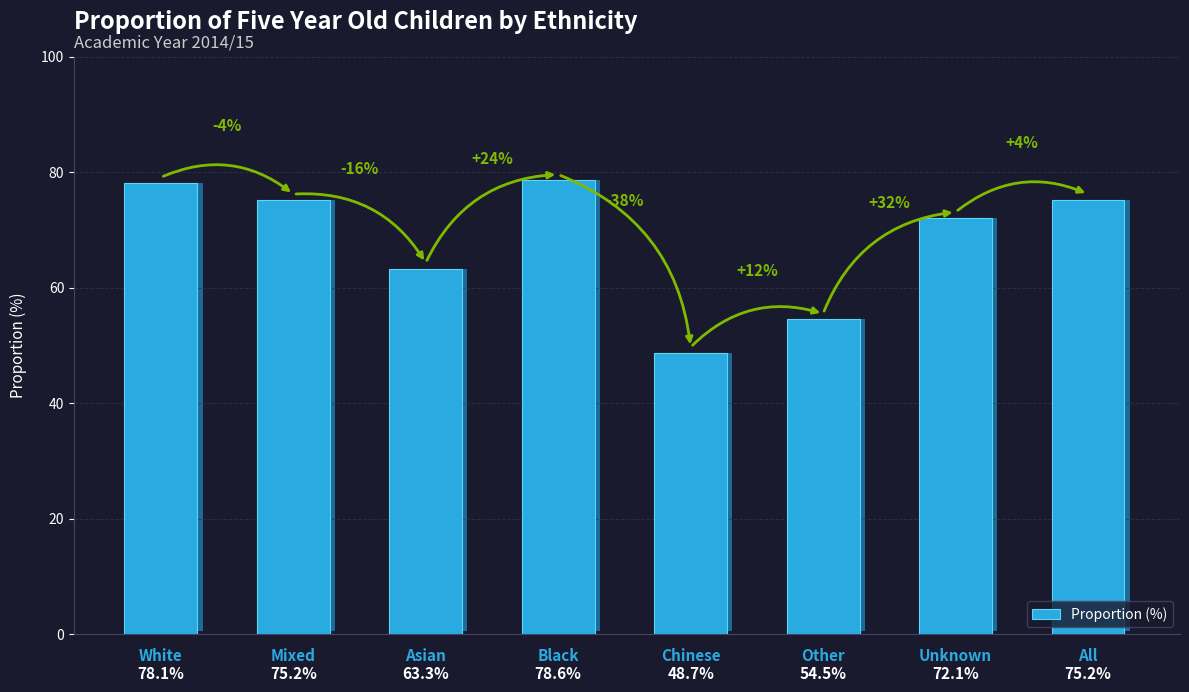

Which has a higher value, Other or Black?

Black